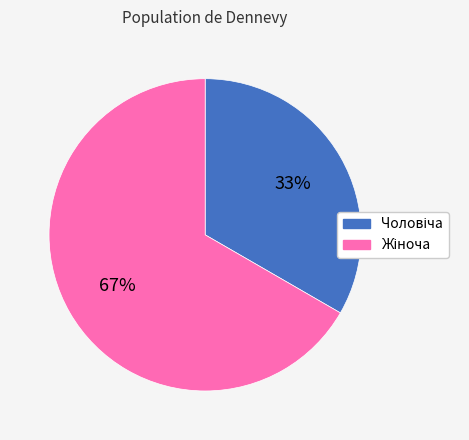

To the nearest percent, what is the average slice percentage?

50%